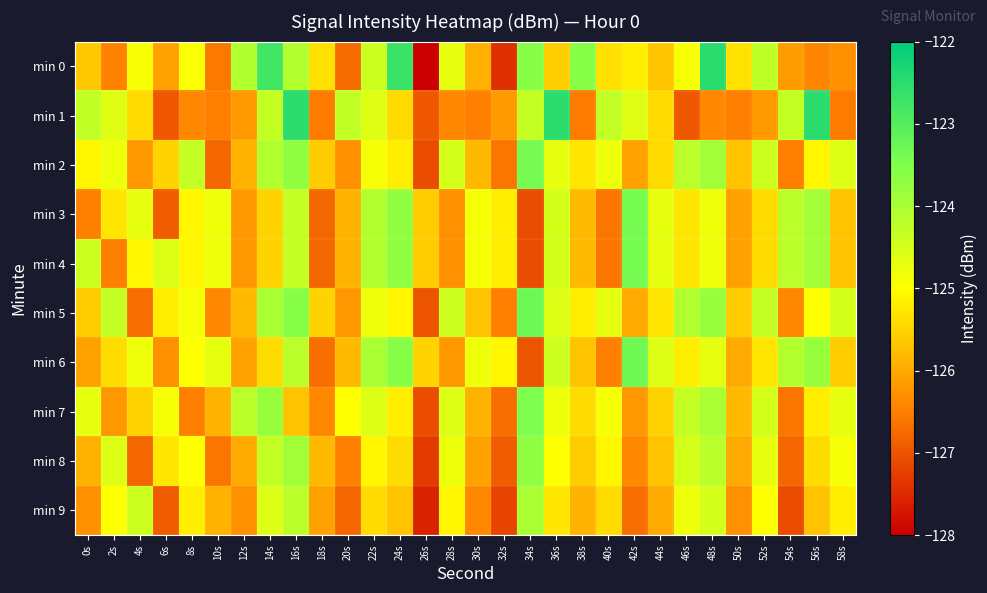

Reading right to left, what are all the values shown in this chart?

min 0: 58s=-126.3	56s=-126.4	54s=-126.2	52s=-124.2	50s=-125.3	48s=-122.5	46s=-124.9	44s=-125.7	42s=-125.2	40s=-125.4	38s=-123.6	36s=-125.6	34s=-123.6	32s=-127.4	30s=-125.9	28s=-124.7	26s=-128.0	24s=-122.7	22s=-124.4	20s=-126.7	18s=-125.4	16s=-124.1	14s=-122.8	12s=-124.1	10s=-126.6	8s=-124.9	6s=-126.1	4s=-124.9	2s=-126.4	0s=-125.6
min 1: 58s=-126.5	56s=-122.5	54s=-124.3	52s=-126.2	50s=-126.5	48s=-126.4	46s=-127.0	44s=-125.4	42s=-124.6	40s=-124.3	38s=-126.5	36s=-122.5	34s=-124.3	32s=-126.2	30s=-126.5	28s=-126.4	26s=-127.0	24s=-125.4	22s=-124.6	20s=-124.3	18s=-126.5	16s=-122.5	14s=-124.3	12s=-126.2	10s=-126.5	8s=-126.4	6s=-127.0	4s=-125.4	2s=-124.6	0s=-124.3
min 2: 58s=-124.6	56s=-125.1	54s=-126.5	52s=-124.4	50s=-125.7	48s=-123.9	46s=-124.2	44s=-125.4	42s=-126.1	40s=-124.8	38s=-125.3	36s=-124.7	34s=-123.4	32s=-126.6	30s=-125.8	28s=-124.5	26s=-127.1	24s=-125.2	22s=-124.9	20s=-126.3	18s=-125.6	16s=-123.7	14s=-124.1	12s=-125.9	10s=-126.8	8s=-124.3	6s=-125.5	4s=-126.2	2s=-124.8	0s=-125.1
min 3: 58s=-125.7	56s=-123.9	54s=-124.2	52s=-125.4	50s=-126.1	48s=-124.8	46s=-125.3	44s=-124.7	42s=-123.4	40s=-126.6	38s=-125.8	36s=-124.5	34s=-127.1	32s=-125.2	30s=-124.9	28s=-126.3	26s=-125.6	24s=-123.7	22s=-124.1	20s=-125.9	18s=-126.8	16s=-124.3	14s=-125.5	12s=-126.2	10s=-124.8	8s=-125.1	6s=-126.9	4s=-124.7	2s=-125.3	0s=-126.5
min 4: 58s=-125.7	56s=-123.9	54s=-124.2	52s=-125.4	50s=-126.1	48s=-124.8	46s=-125.3	44s=-124.7	42s=-123.4	40s=-126.6	38s=-125.8	36s=-124.5	34s=-127.1	32s=-125.2	30s=-124.9	28s=-126.3	26s=-125.6	24s=-123.7	22s=-124.1	20s=-125.9	18s=-126.8	16s=-124.3	14s=-125.5	12s=-126.2	10s=-124.8	8s=-125.1	6s=-124.6	4s=-125.1	2s=-126.5	0s=-124.4
min 5: 58s=-124.5	56s=-125.0	54s=-126.4	52s=-124.3	50s=-125.6	48s=-123.8	46s=-124.1	44s=-125.3	42s=-126.0	40s=-124.7	38s=-125.2	36s=-124.6	34s=-123.3	32s=-126.5	30s=-125.7	28s=-124.4	26s=-127.0	24s=-125.1	22s=-124.8	20s=-126.2	18s=-125.5	16s=-123.6	14s=-124.0	12s=-125.8	10s=-126.4	8s=-124.9	6s=-125.2	4s=-126.7	2s=-124.3	0s=-125.6
min 6: 58s=-125.6	56s=-123.8	54s=-124.1	52s=-125.3	50s=-126.0	48s=-124.7	46s=-125.2	44s=-124.6	42s=-123.3	40s=-126.5	38s=-125.7	36s=-124.4	34s=-127.0	32s=-125.1	30s=-124.8	28s=-126.2	26s=-125.5	24s=-123.6	22s=-124.0	20s=-125.8	18s=-126.7	16s=-124.2	14s=-125.4	12s=-126.1	10s=-124.7	8s=-125.0	6s=-126.3	4s=-124.8	2s=-125.4	0s=-126.1
min 7: 58s=-124.7	56s=-125.2	54s=-126.6	52s=-124.5	50s=-125.8	48s=-124.0	46s=-124.3	44s=-125.5	42s=-126.2	40s=-124.9	38s=-125.4	36s=-124.8	34s=-123.5	32s=-126.7	30s=-125.9	28s=-124.6	26s=-127.1	24s=-125.2	22s=-124.6	20s=-125.0	18s=-126.4	16s=-125.7	14s=-123.8	12s=-124.2	10s=-125.9	8s=-126.5	6s=-124.9	4s=-125.5	2s=-126.2	0s=-124.7
min 8: 58s=-124.9	56s=-125.4	54s=-126.8	52s=-124.7	50s=-126.0	48s=-124.2	46s=-124.5	44s=-125.7	42s=-126.4	40s=-125.1	38s=-125.6	36s=-125.0	34s=-123.7	32s=-126.9	30s=-126.1	28s=-124.8	26s=-127.3	24s=-125.4	22s=-125.1	20s=-126.5	18s=-125.8	16s=-123.9	14s=-124.3	12s=-126.0	10s=-126.6	8s=-125.0	6s=-125.3	4s=-126.8	2s=-124.6	0s=-125.9
min 9: 58s=-125.2	56s=-125.7	54s=-127.1	52s=-125.0	50s=-126.3	48s=-124.5	46s=-124.8	44s=-126.0	42s=-126.7	40s=-125.4	38s=-125.9	36s=-125.3	34s=-124.0	32s=-127.2	30s=-126.4	28s=-125.1	26s=-127.6	24s=-125.7	22s=-125.4	20s=-126.8	18s=-126.1	16s=-124.2	14s=-124.6	12s=-126.3	10s=-125.9	8s=-125.2	6s=-126.9	4s=-124.4	2s=-125.0	0s=-126.3